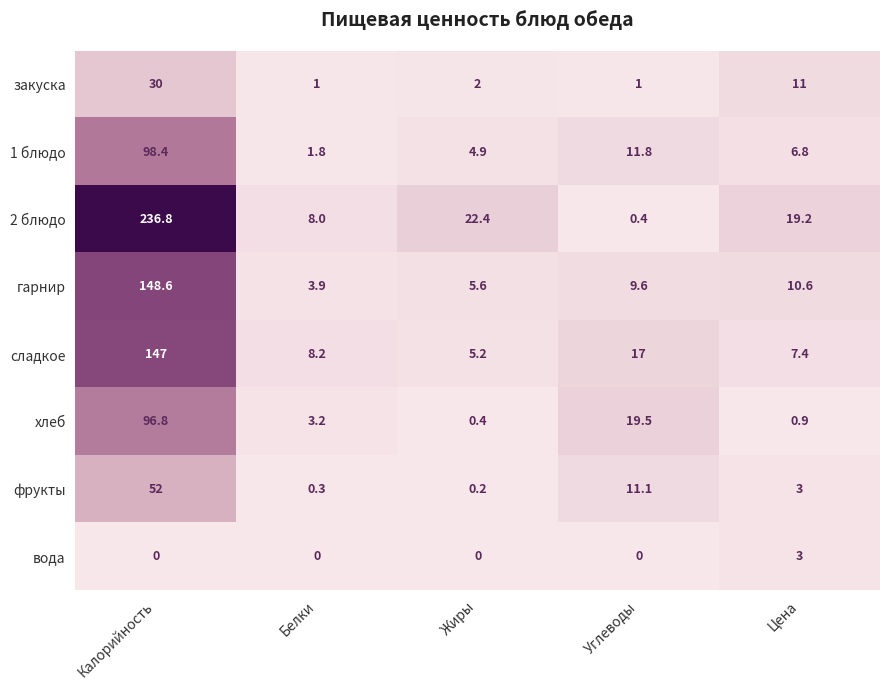

Which category has the highest value across all series?

Калорийность